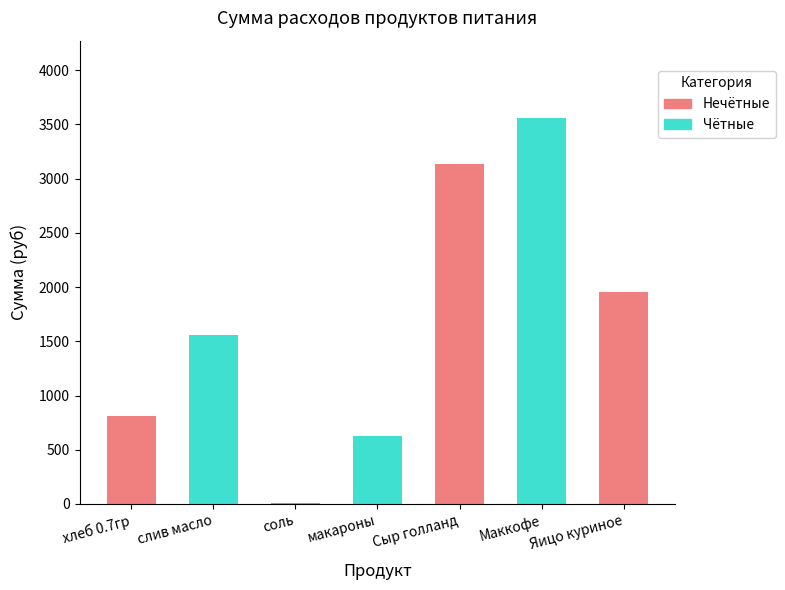

What is the change in value from хлеб 0.7гр to Яицо куриное?

+1144.3